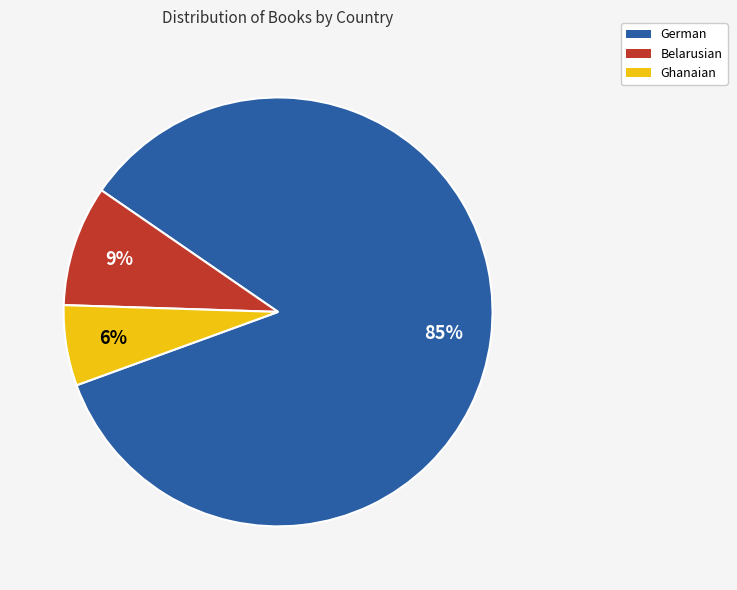

Count the number of slices in the pie.

3